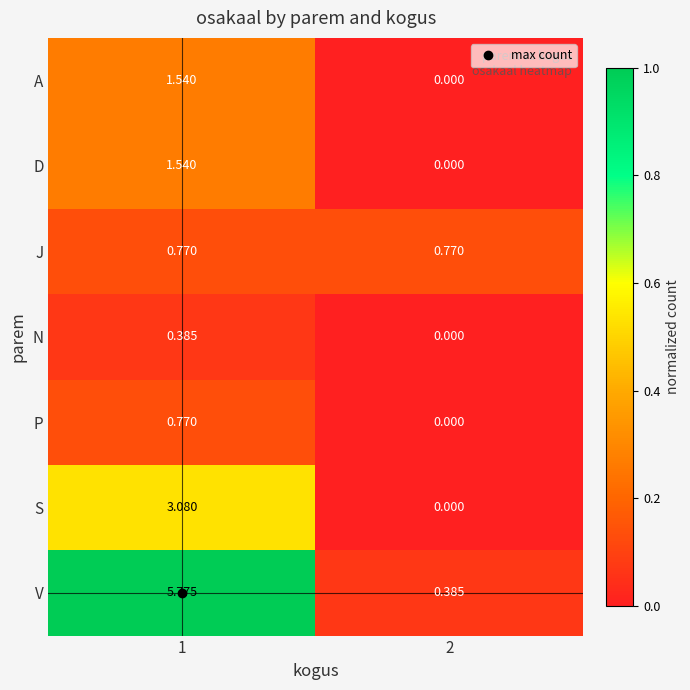

At which category is the sum across all series the highest?

1